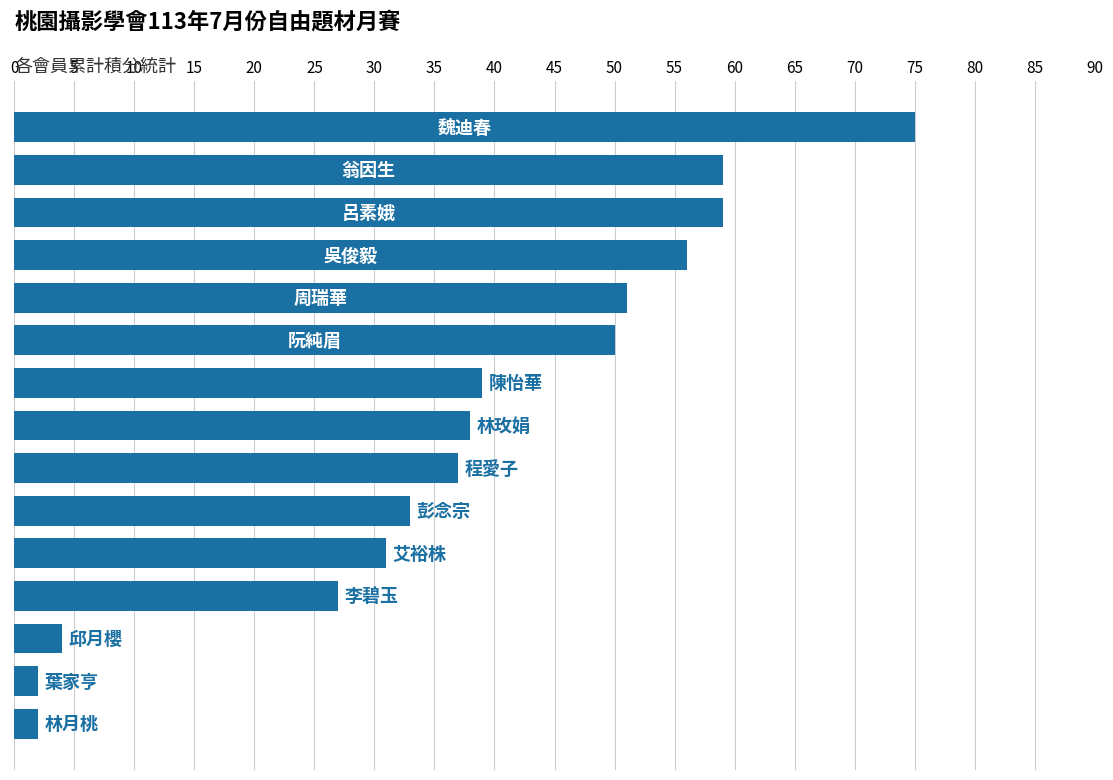

What is the difference between the second highest and second lowest values?

57